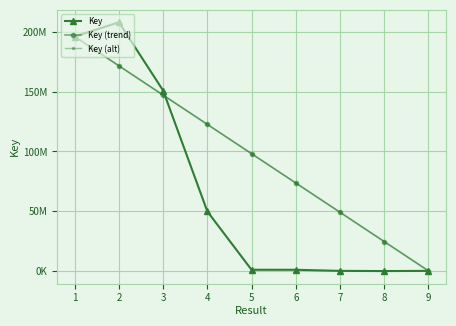

Does the chart display data point markers on the line(s)?

Yes